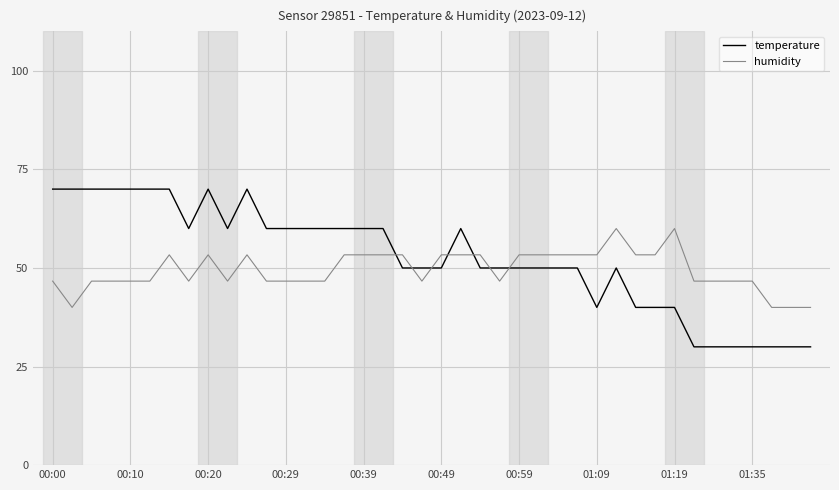

What is the greatest value displayed?

70.0